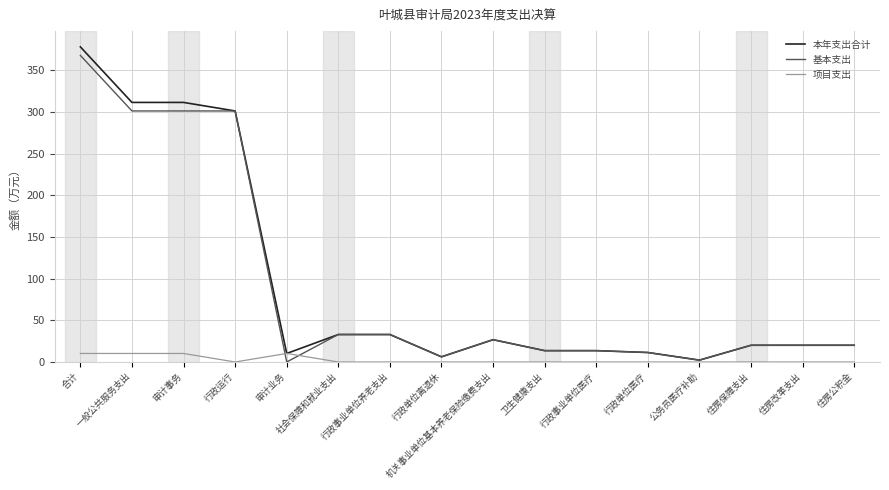

Is this an area chart (filled region under the line)?

No